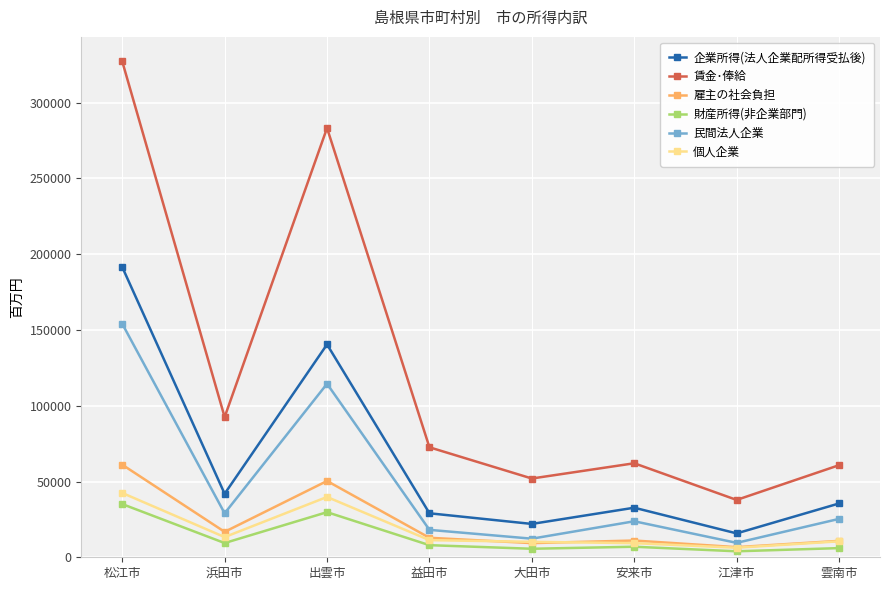

What is the value of the 民間法人企業 point at the 1st from the left?

154113